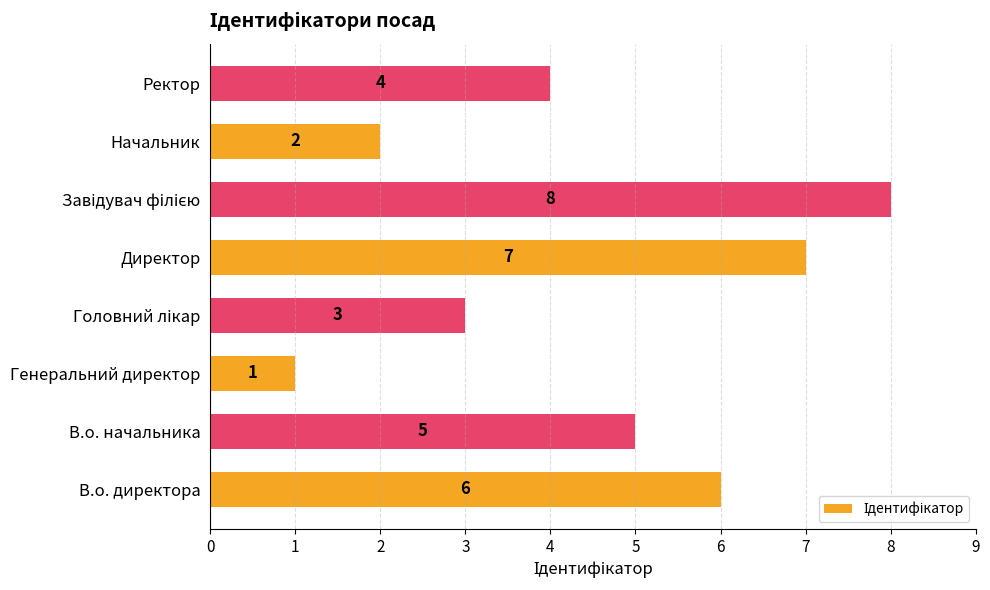

True or false: the data shows 7 at Директор.

True